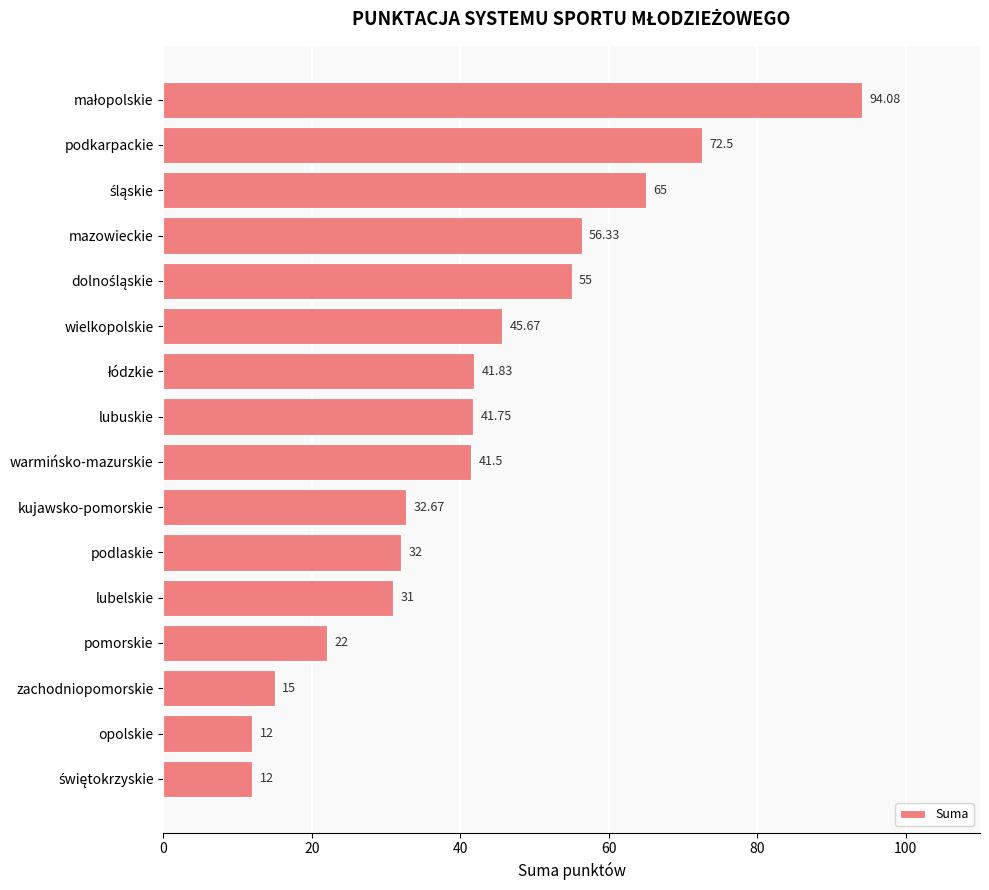

What is the label of the 7th bar from the bottom?

kujawsko-pomorskie